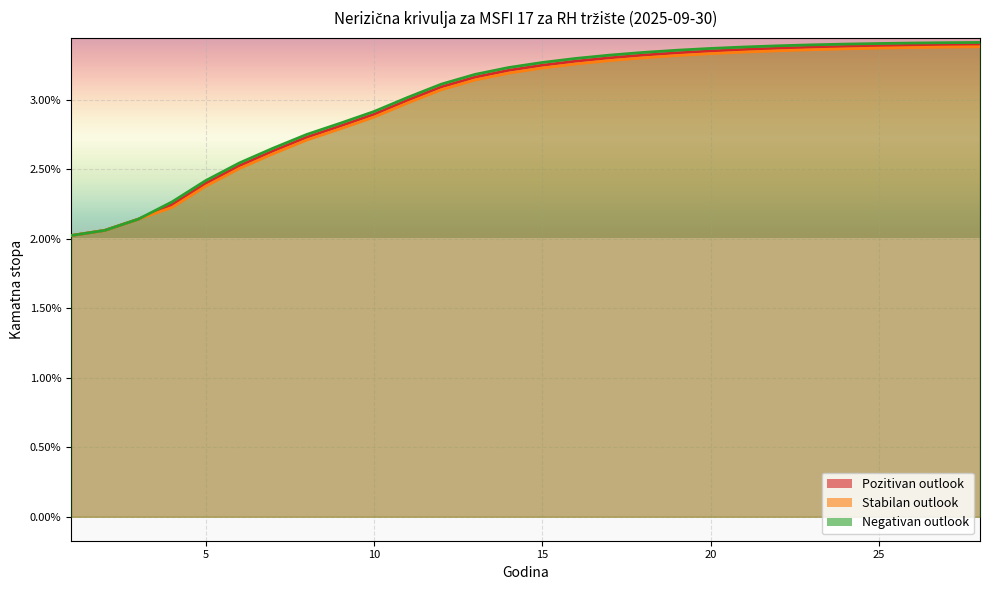

What are all the series names shown in the legend?

Pozitivan outlook, Stabilan outlook, Negativan outlook